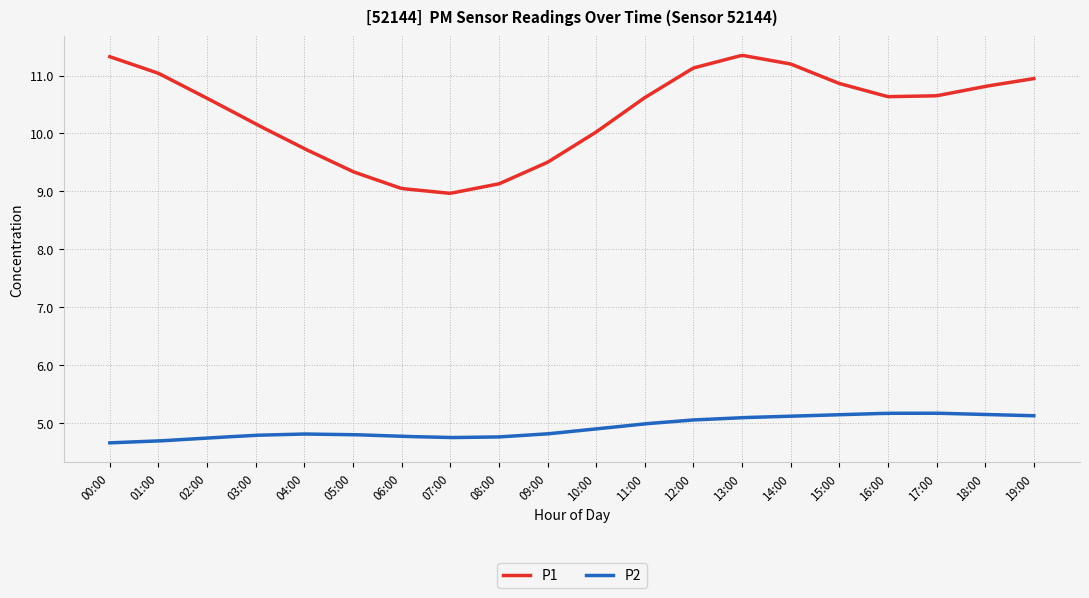

Rank the series by their maximum value, from lowest to highest.

P2, P1